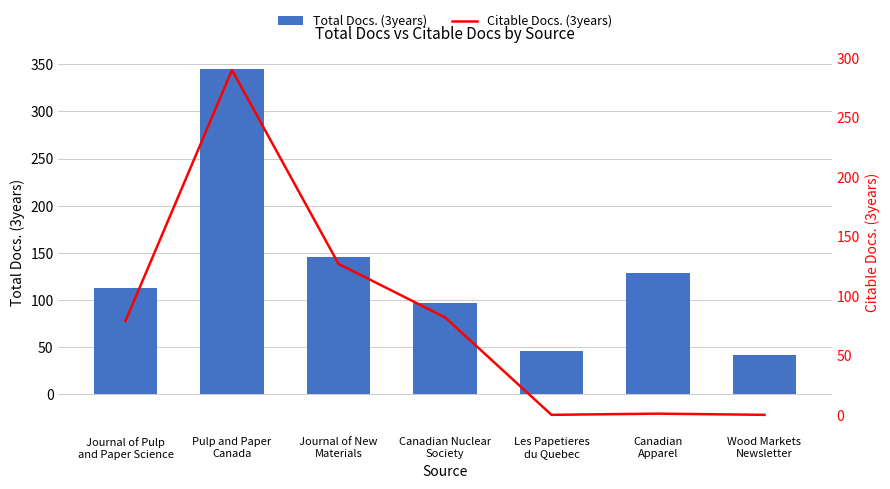

Which series has the largest range (max minus min)?

Total Docs. (3years)